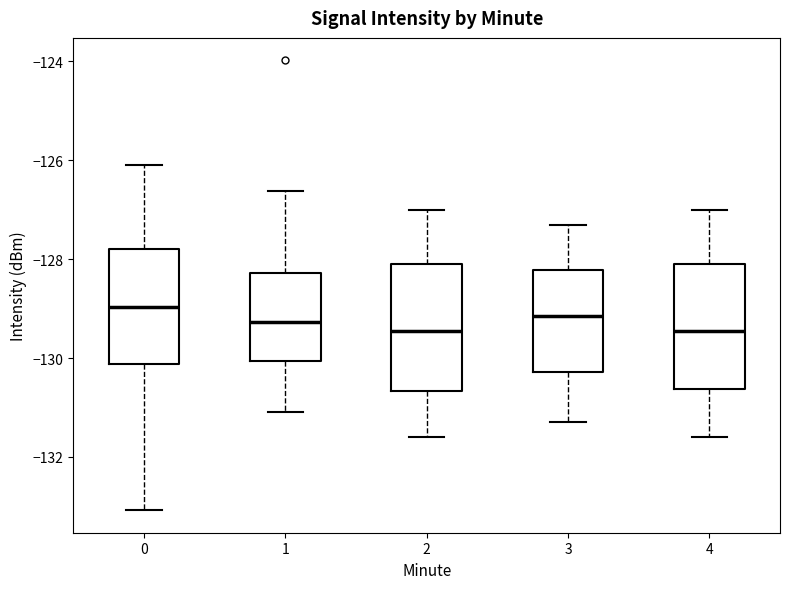

Reading left to right, transcribe this box plot: for each box, give where its median line is, the range the box spans, and where its two whiskers end, as read against the y-axis. The values are not printed on the chart, so give them approximately, as read against the axis.

0: median -129.0, box -130.2 to -127.8, whiskers -133.0 to -126.0
1: median -129.2, box -130.0 to -128.2, whiskers -131.0 to -126.6
2: median -129.4, box -130.6 to -128.0, whiskers -131.6 to -127.0
3: median -129.2, box -130.2 to -128.2, whiskers -131.2 to -127.2
4: median -129.4, box -130.6 to -128.0, whiskers -131.6 to -127.0